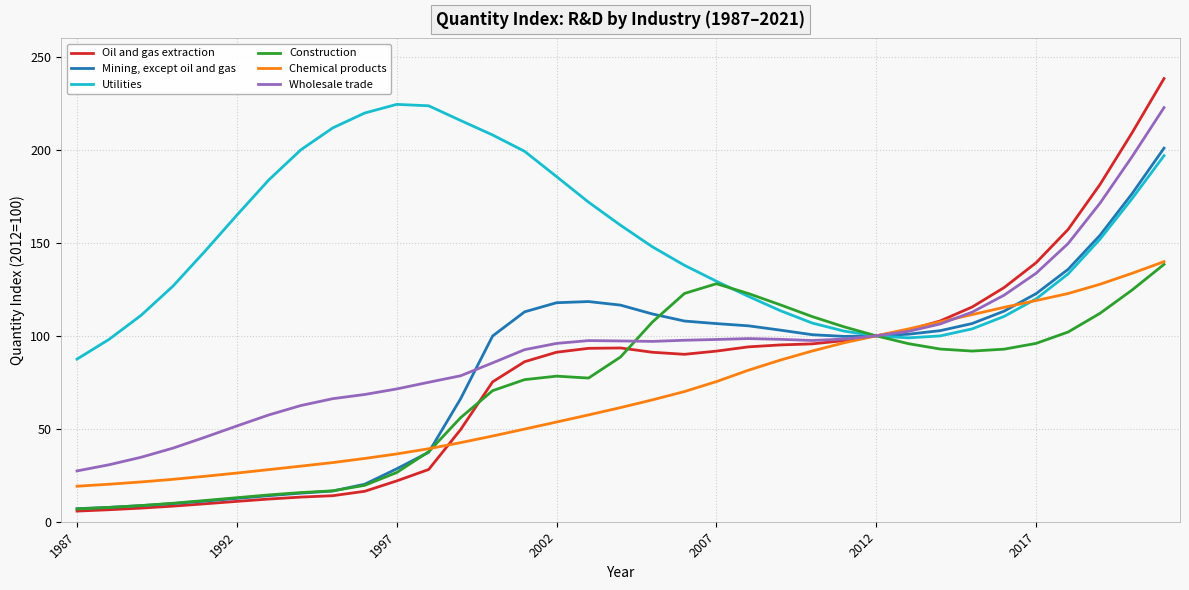

What is the highest value of the Mining, except oil and gas series?

201.0